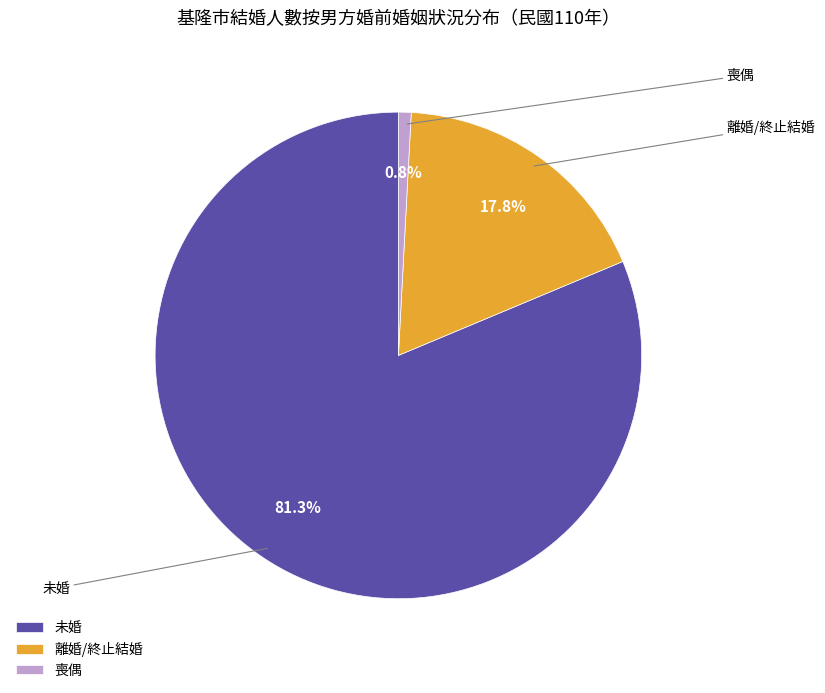

Combined, what portion of the pie is 未婚 and 喪偶?

82.2%